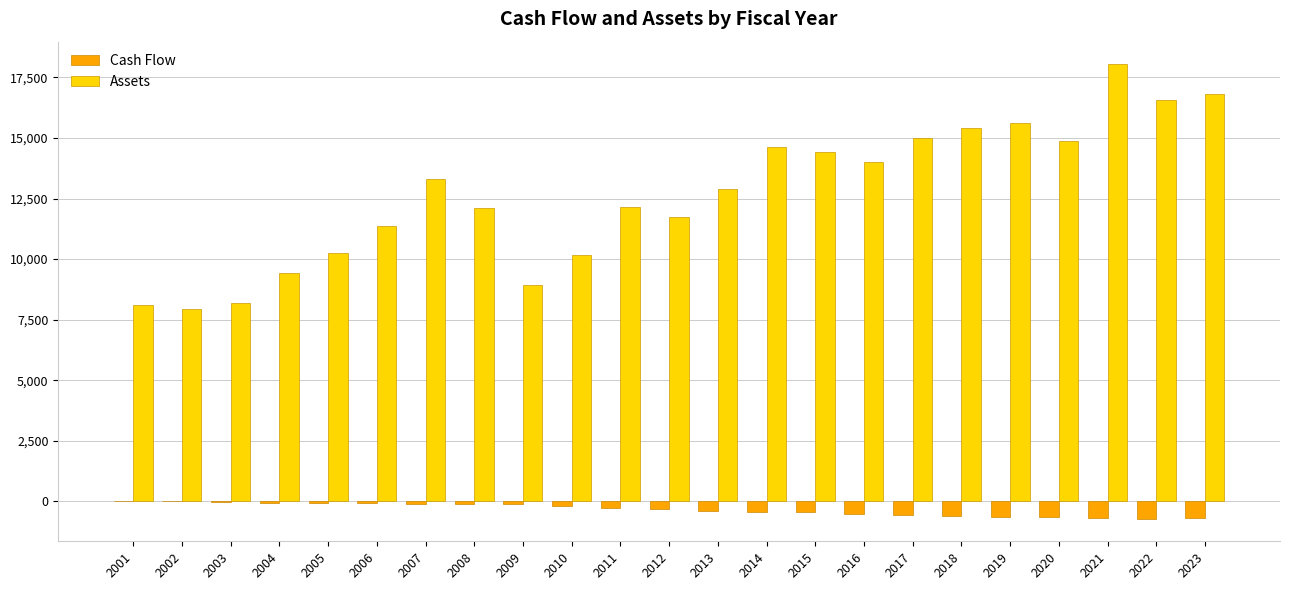

What is the sum of all Cash Flow values?

-7547.3